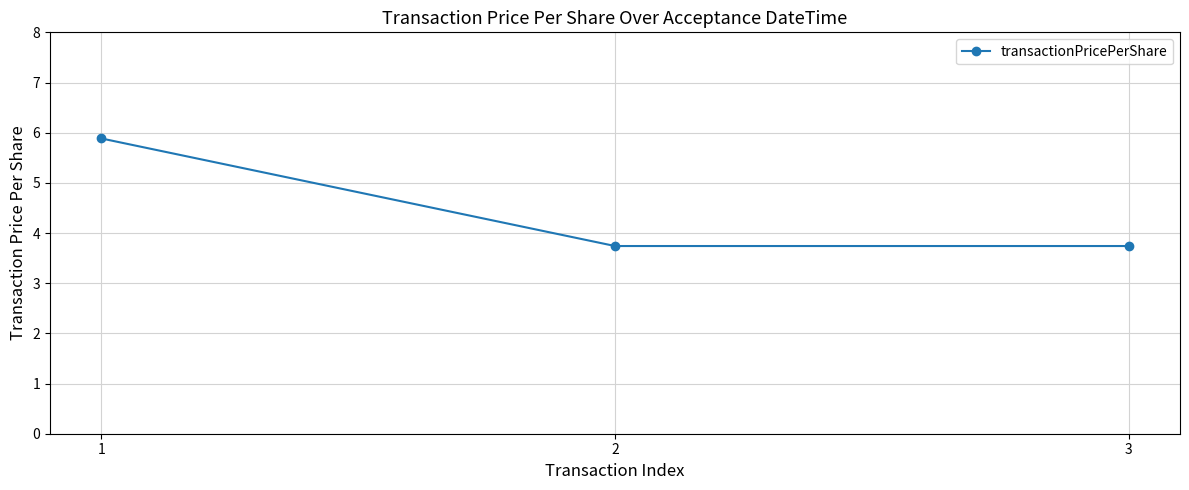

The value at 3 is 3.7. True or false?

True